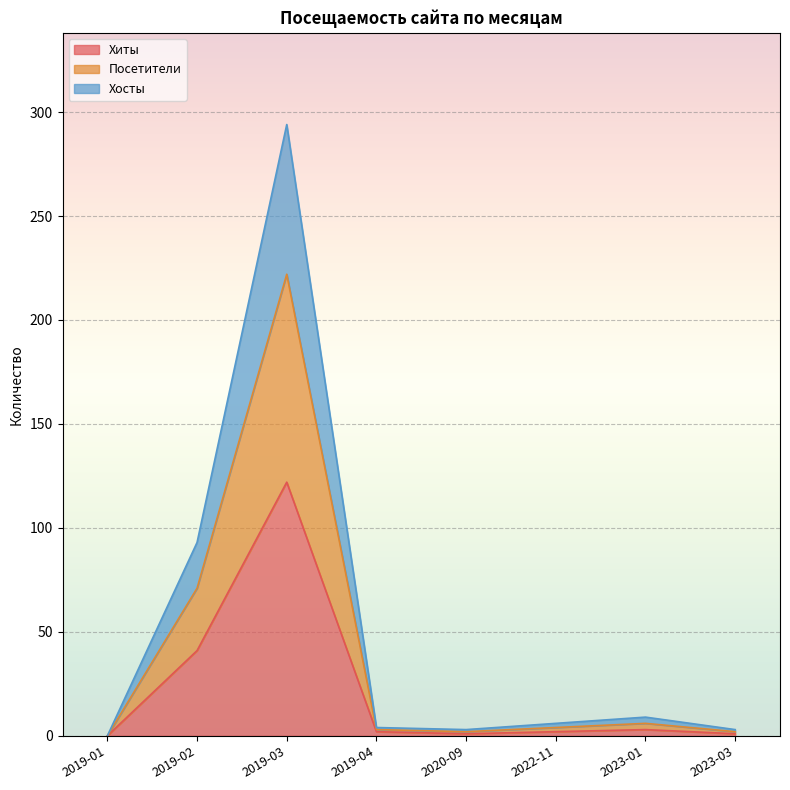

At which label does Хиты reach its peak?

2019-03